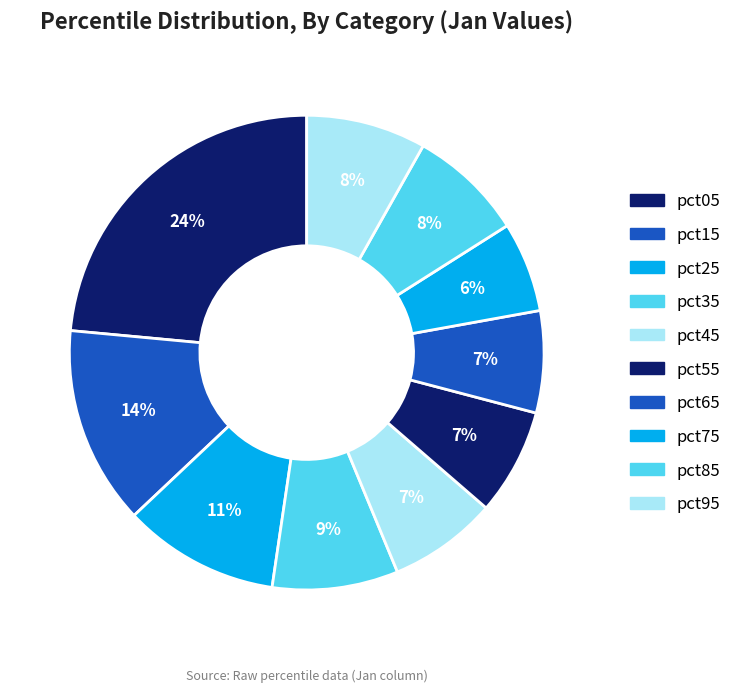

True or false: pct75 accounts for 6% of the total.

True